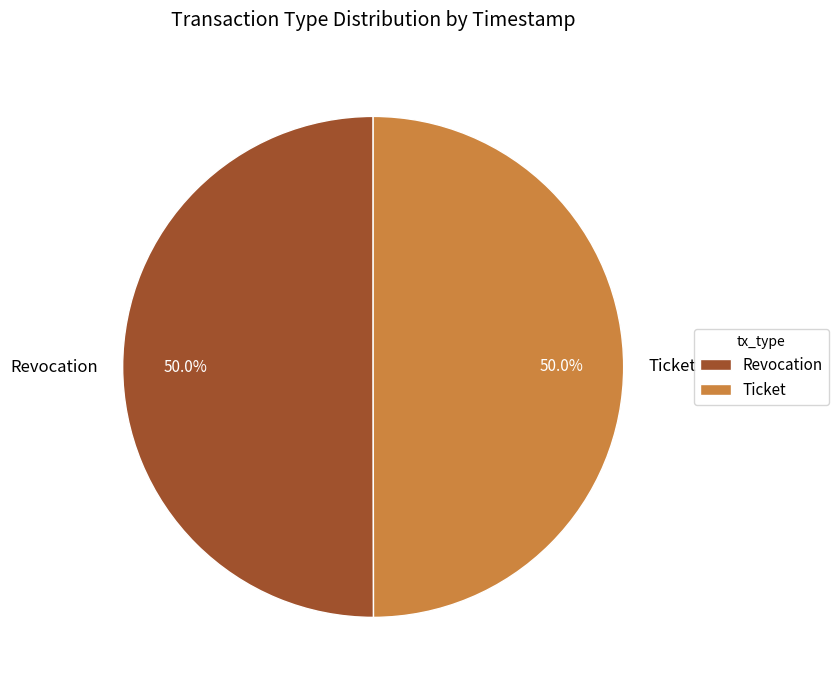

True or false: Revocation accounts for 50% of the total.

True